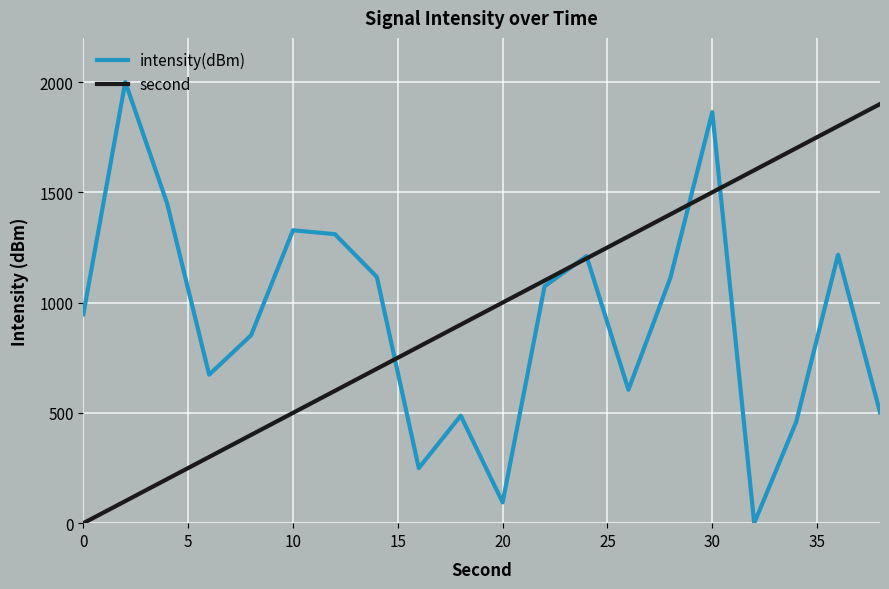

List the series in order of their peak value, lowest first.

second, intensity(dBm)